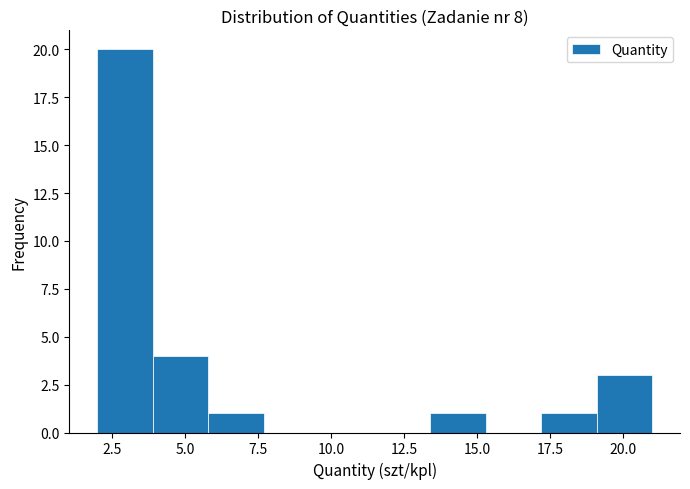

Read against the x-axis, roughly where is the centre of the tallest bar?

3.0